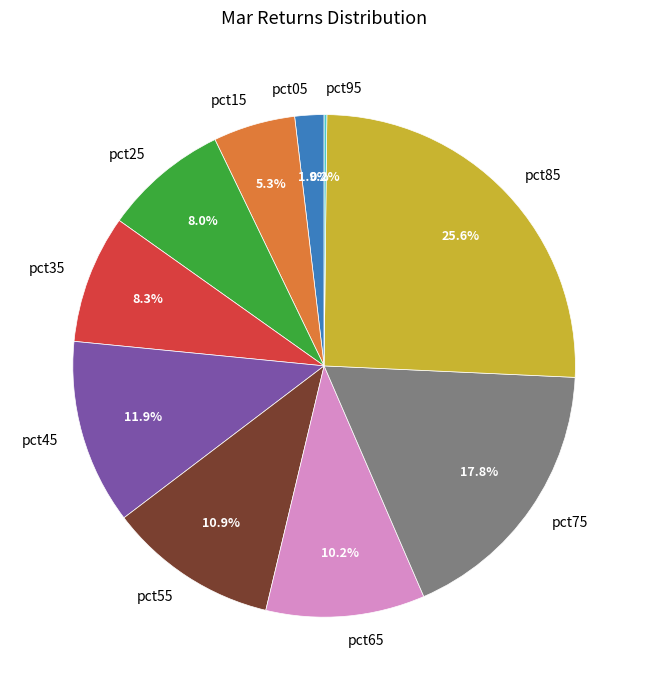

Between pct45 and pct25, which is larger?

pct45